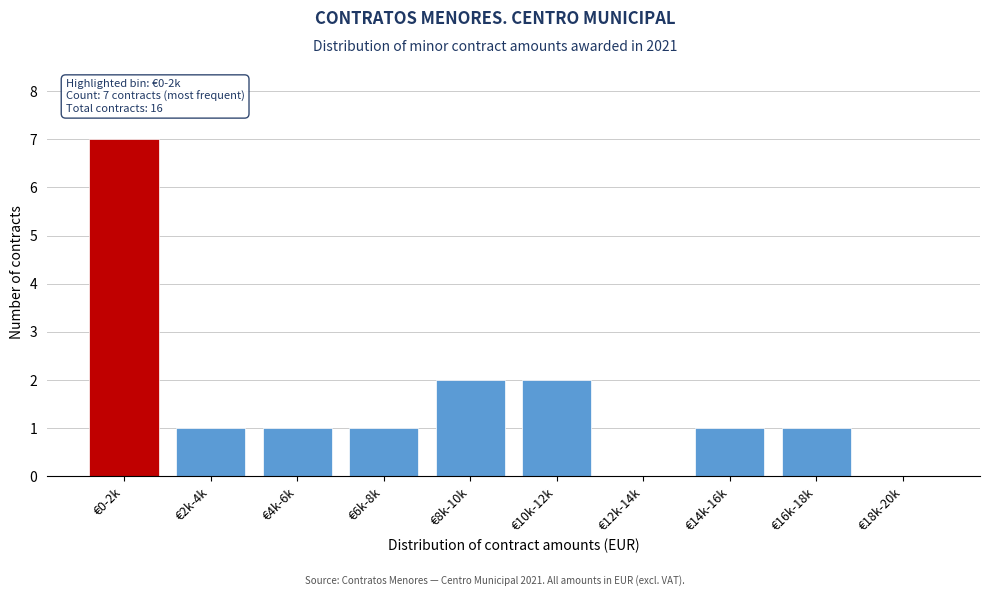

Reading left to right, transcribe all the data shown in this chart.

€0-2k=7	€2k-4k=1	€4k-6k=1	€6k-8k=1	€8k-10k=2	€10k-12k=2	€12k-14k=0	€14k-16k=1	€16k-18k=1	€18k-20k=0